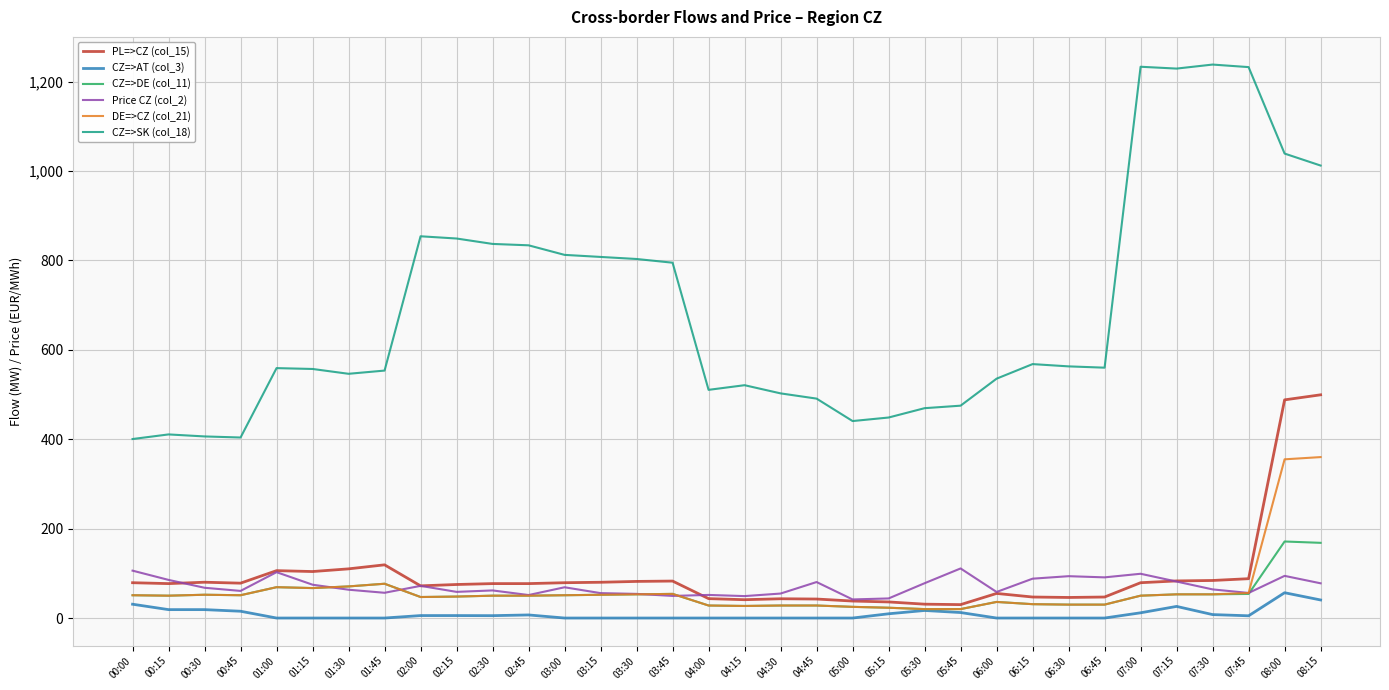

Is it true that Price CZ (col_2) equals 91.0 at 06:45?

True